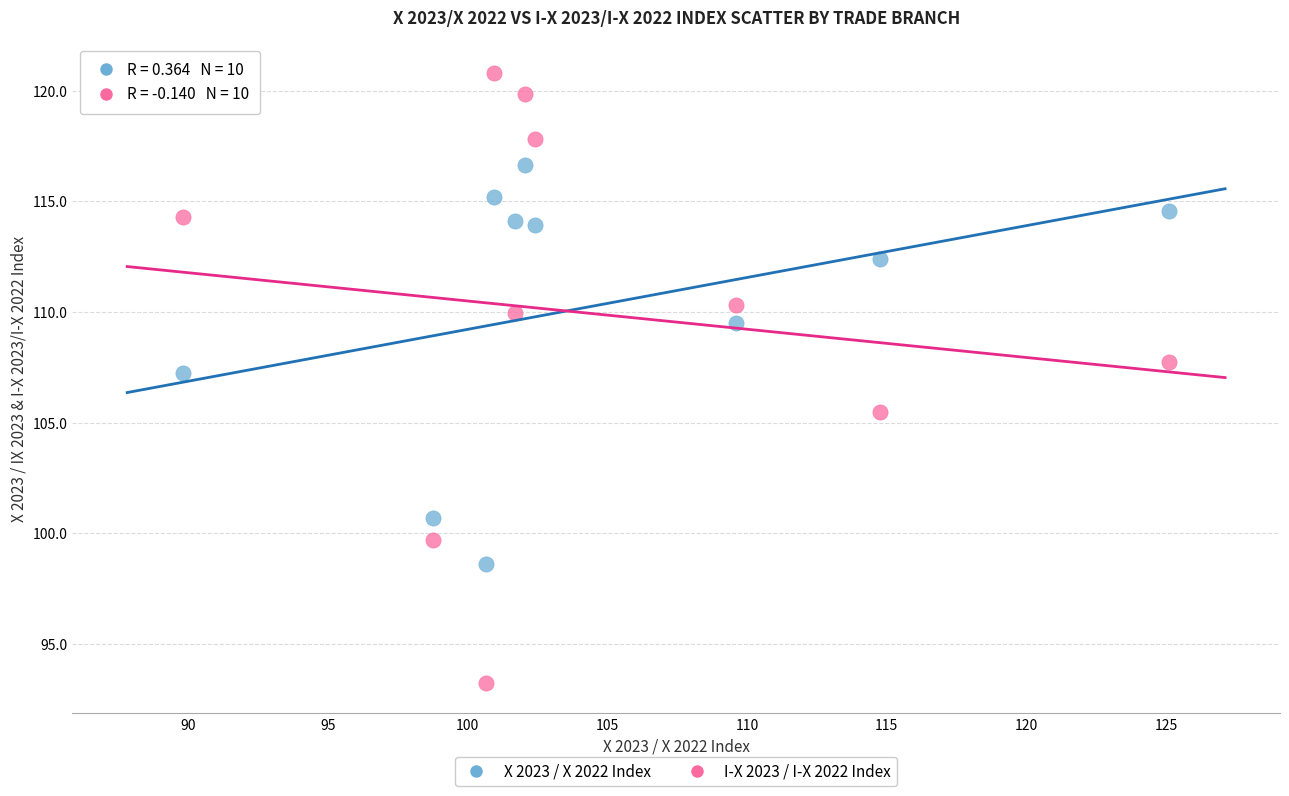

Which series reaches the maximum Y coordinate?

I-X 2023 / I-X 2022 Index